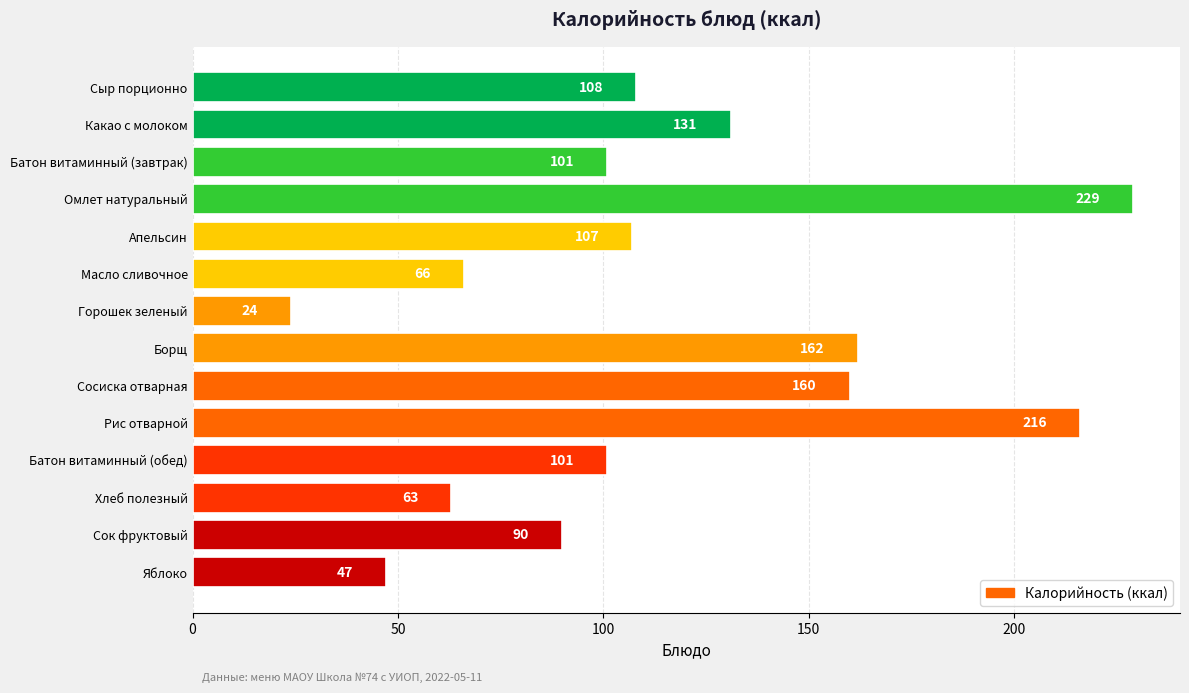

What is the difference between the second highest and second lowest values?

169